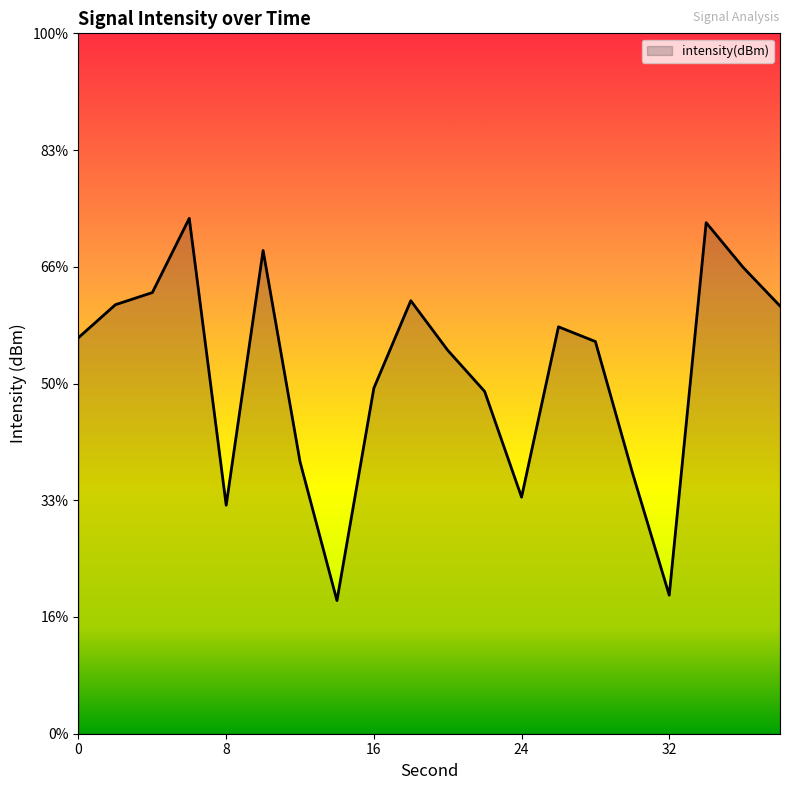

Reading left to right, extract all data points from this chart.

-128.0	-126.6	-126.1	-122.9	-135.2	-124.3	-133.3	-139.3	-130.2	-126.5	-128.6	-130.3	-134.9	-127.6	-128.2	-133.8	-139.1	-123.1	-125.0	-126.7